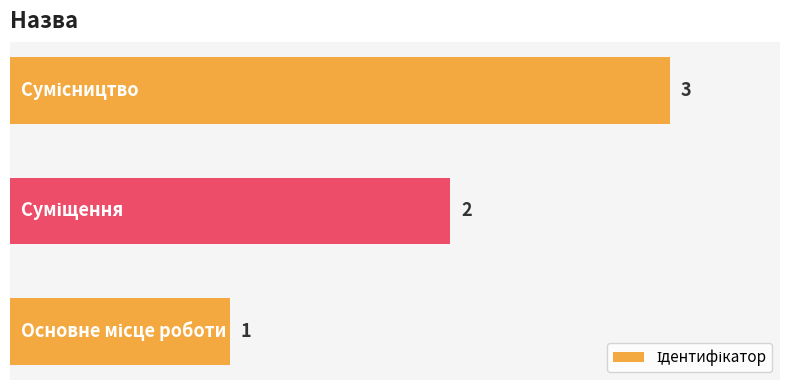

What is the difference between the maximum and minimum values?

2